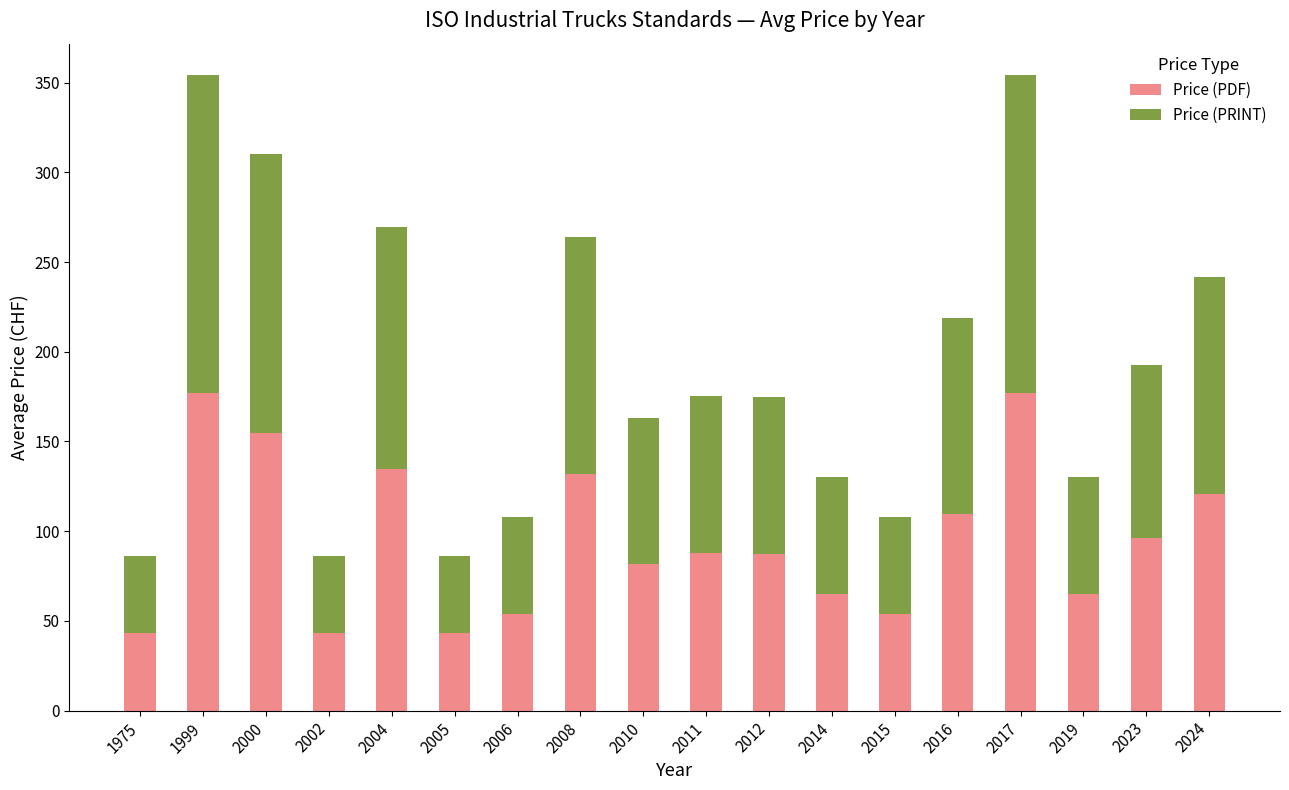

What is the difference between the maximum and minimum values in the Price (PDF) series?

134.0